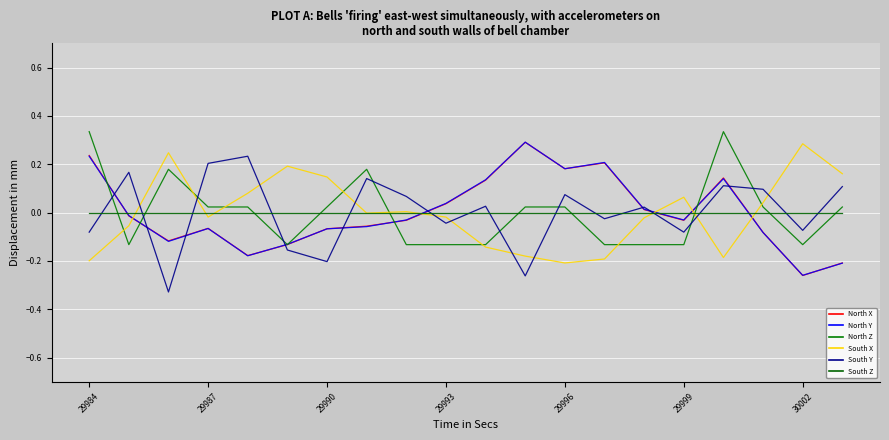

What is the minimum value shown in the chart?

-0.3